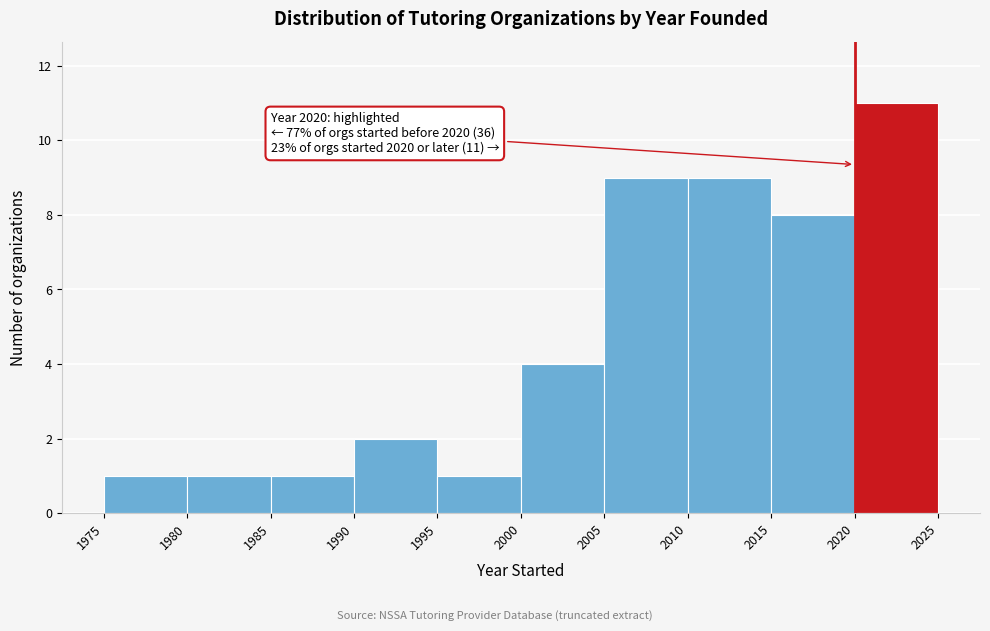

Which range on the x-axis has the tallest bar?

2020 to 2025